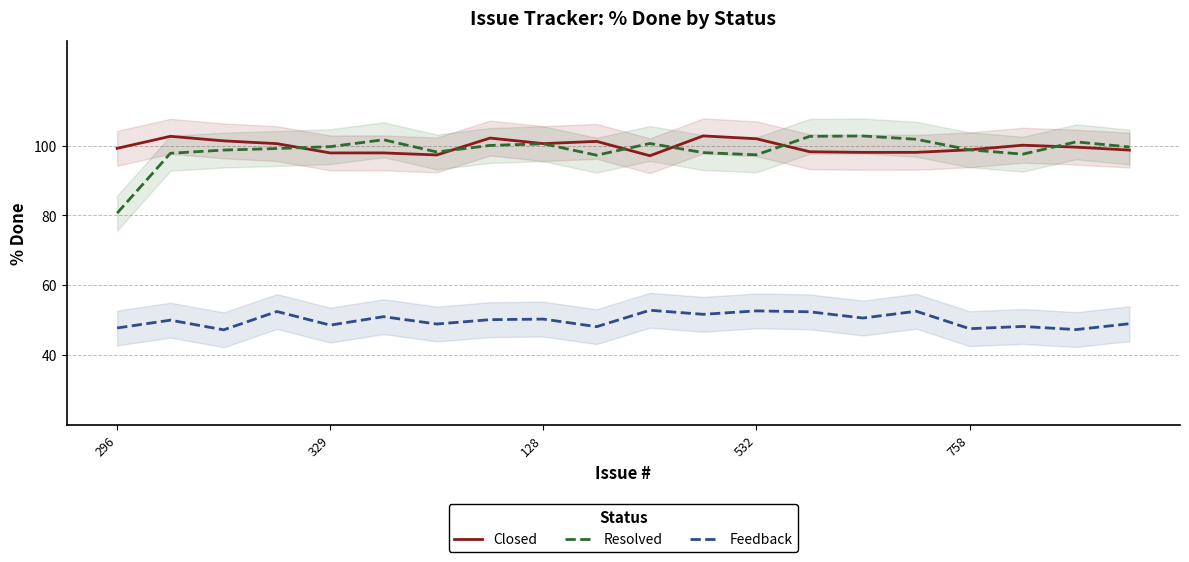

Which series has the widest spread of values?

Resolved